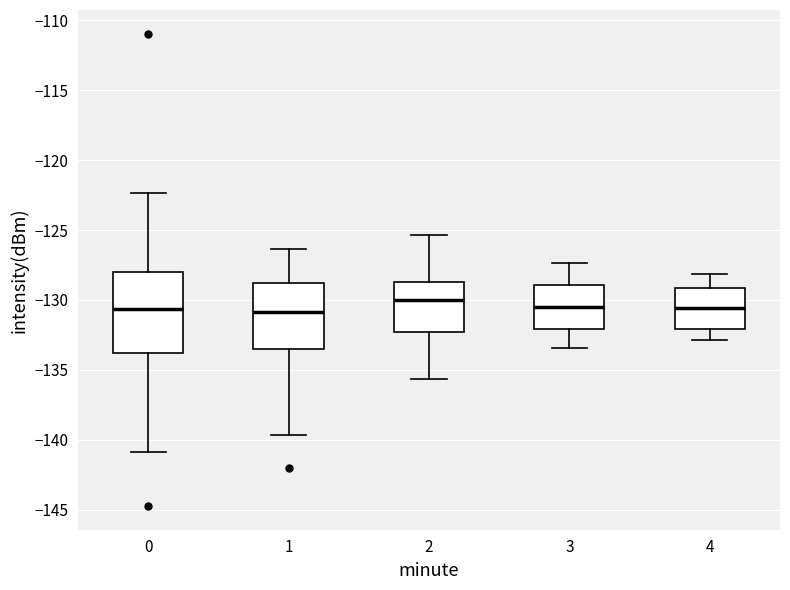

Reading left to right, transcribe this box plot: for each box, give where its median line is, the range the box spans, and where its two whiskers end, as read against the y-axis. The values are not printed on the chart, so give them approximately, as read against the axis.

0: median -130.5, box -134.0 to -128.0, whiskers -141.0 to -122.5
1: median -131.0, box -133.5 to -129.0, whiskers -139.5 to -126.5
2: median -130.0, box -132.5 to -128.5, whiskers -135.5 to -125.5
3: median -130.5, box -132.0 to -129.0, whiskers -133.5 to -127.5
4: median -130.5, box -132.0 to -129.0, whiskers -133.0 to -128.0